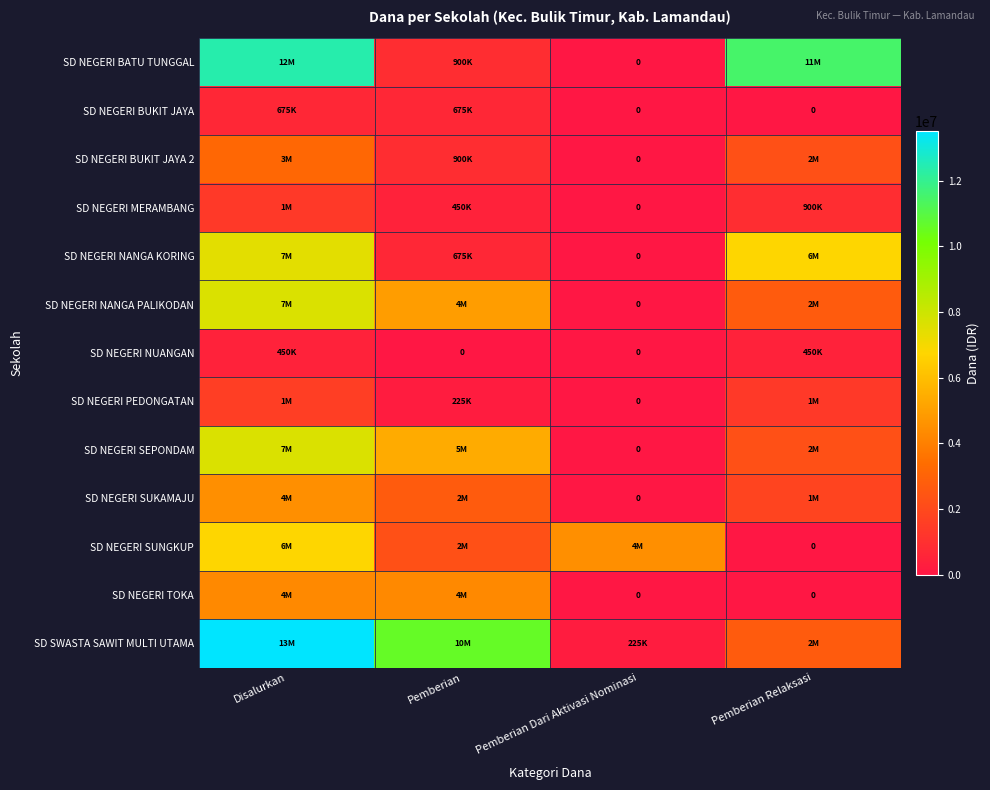

Which series has the largest total across all categories?

SD SWASTA SAWIT MULTI UTAMA